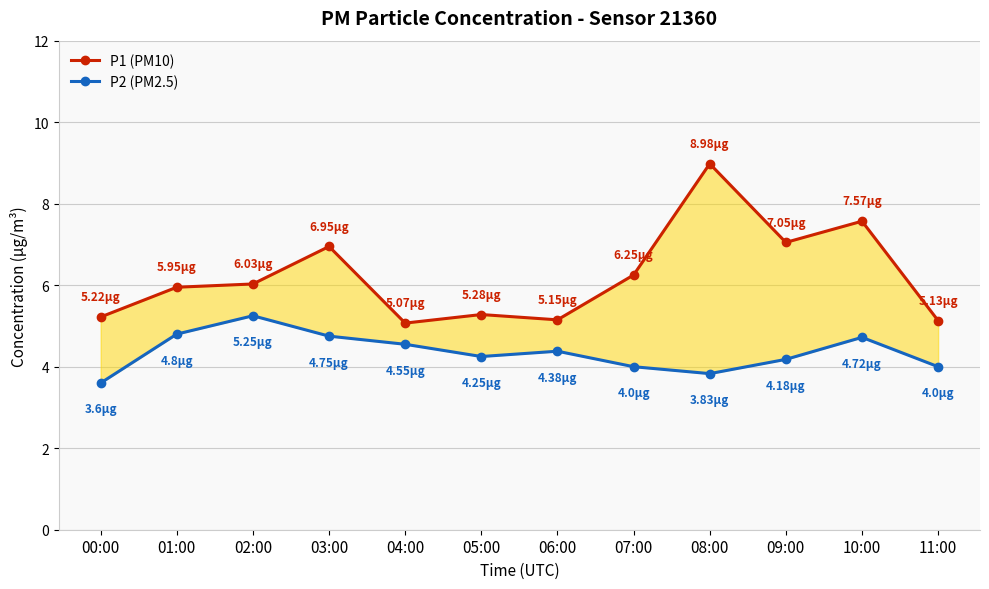

How many values in the P1 (PM10) series are below 6?

6